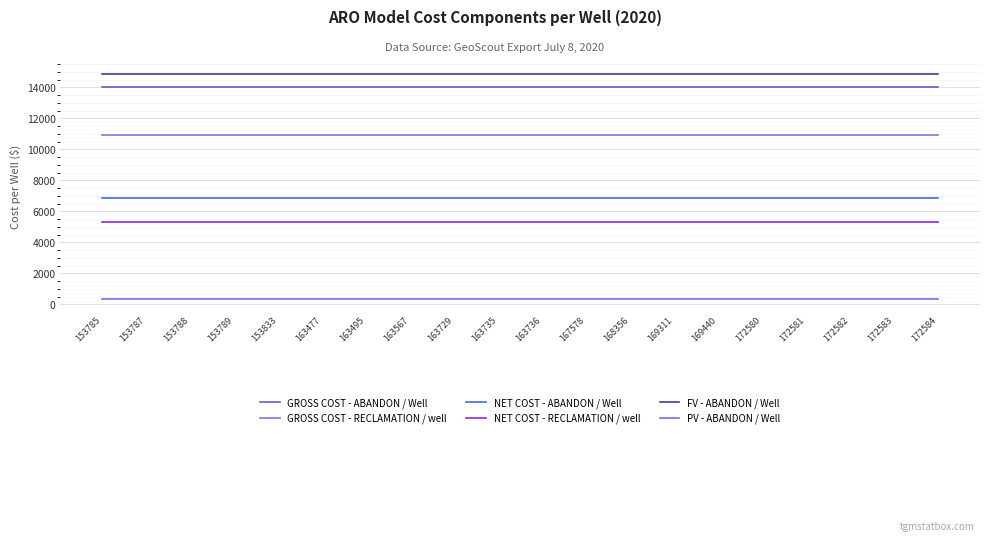

Is it true that GROSS COST - RECLAMATION / well equals 10900.0 at 163729?

True